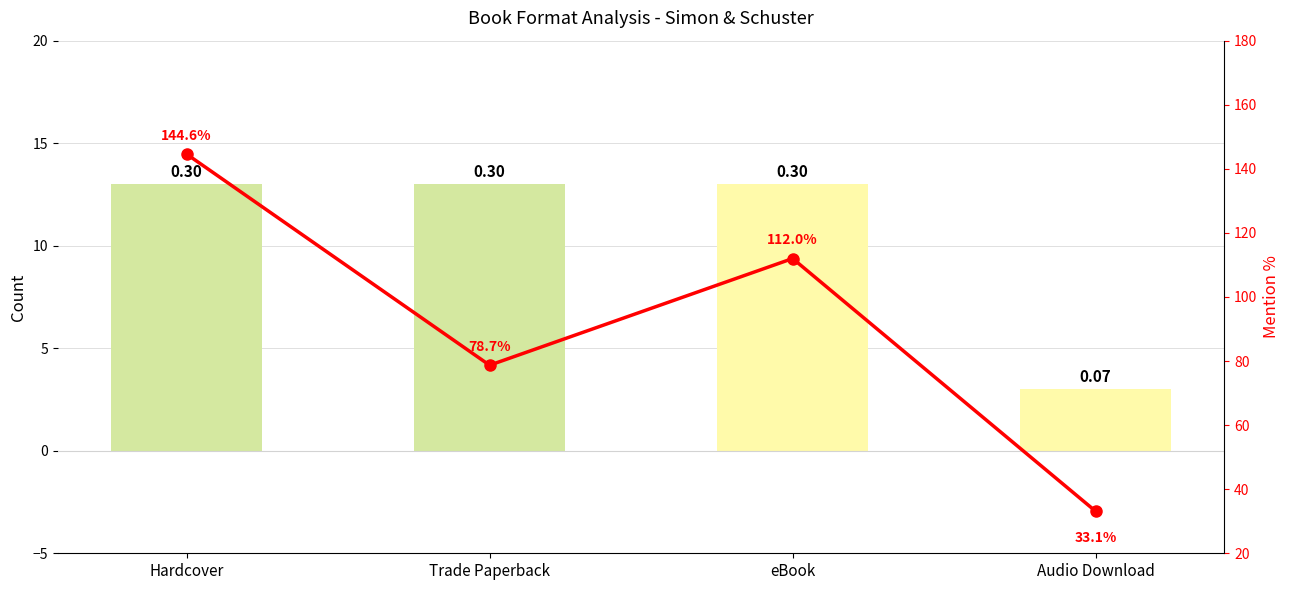

At which label is the value closest to 88?

Trade Paperback